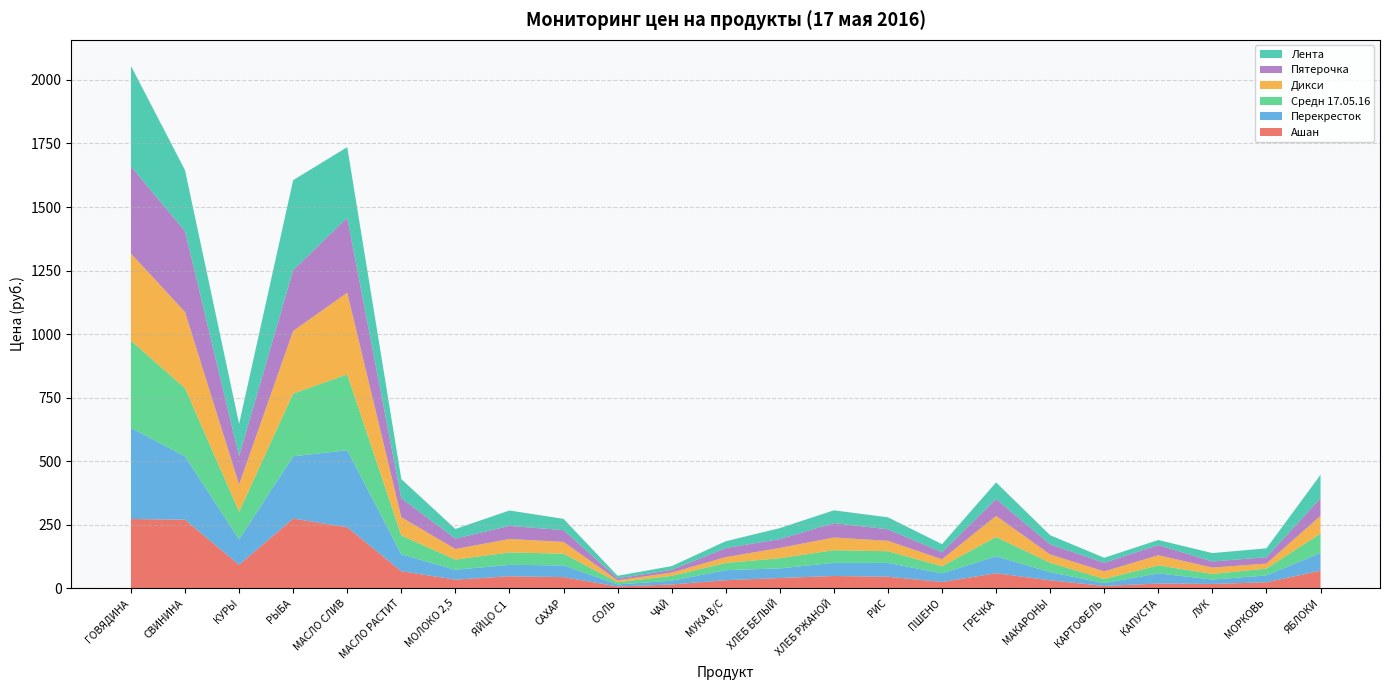

Reading left to right, extract all data points from this chart.

Ашан: 272.4	269.7	92.0	274.2	240.0	67.0	33.8	47.0	43.8	7.1	14.7	31.6	40.2	48.2	45.3	24.6	59.0	31.1	9.0	18.5	17.0	23.4	69.0
Перекресток: 359.0	249.0	99.9	245.0	302.9	66.6	38.9	45.0	45.9	7.9	14.9	39.5	38.0	51.7	54.3	33.9	66.7	32.2	10.9	39.9	17.3	26.9	69.9
Средн 17.05.16: 342.9	268.2	109.2	246.6	298.4	73.9	40.1	48.8	46.2	8.3	19.0	28.4	39.8	49.8	45.9	27.9	75.9	36.8	16.6	31.5	22.1	26.9	76.1
Лента: 395.0	240.0	126.6	354.3	277.8	75.4	38.0	60.6	44.4	10.0	14.7	27.0	43.0	50.3	47.1	31.7	65.2	35.9	19.5	20.0	33.0	35.0	92.4
Дикси: 342.9	299.9	107.0	246.6	321.7	72.1	41.3	52.9	46.4	7.9	12.9	22.9	40.3	50.0	41.0	27.4	83.2	32.6	29.9	39.9	24.9	19.9	69.9
Пятерочка: 342.9	318.0	112.0	239.0	295.0	74.4	41.0	51.5	46.4	7.7	10.8	35.5	35.1	56.6	45.4	27.8	66.3	39.9	34.0	40.0	24.0	24.9	69.0